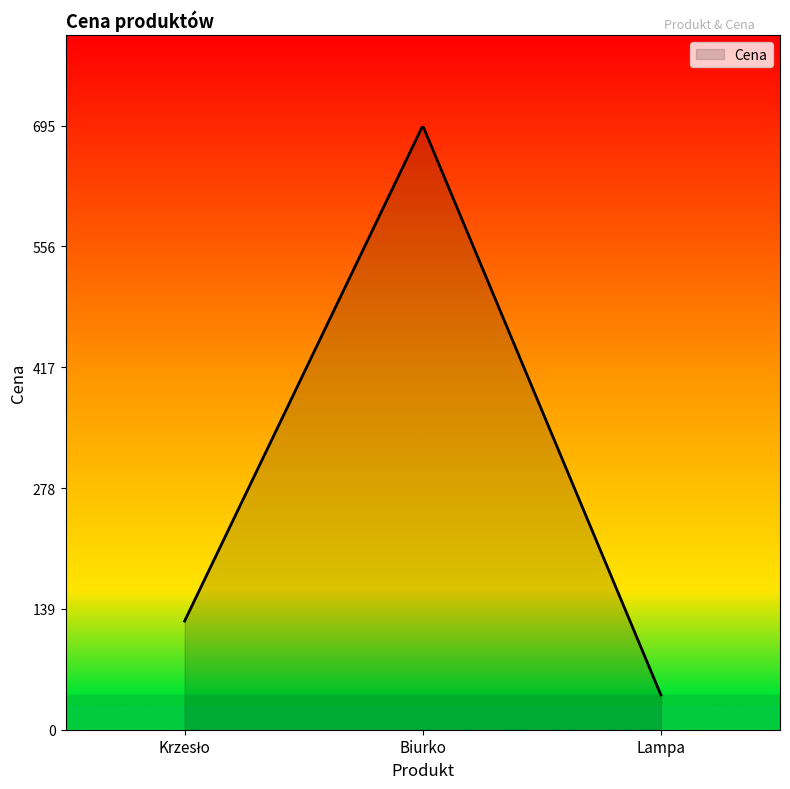

What is the minimum value shown in the chart?

40.0